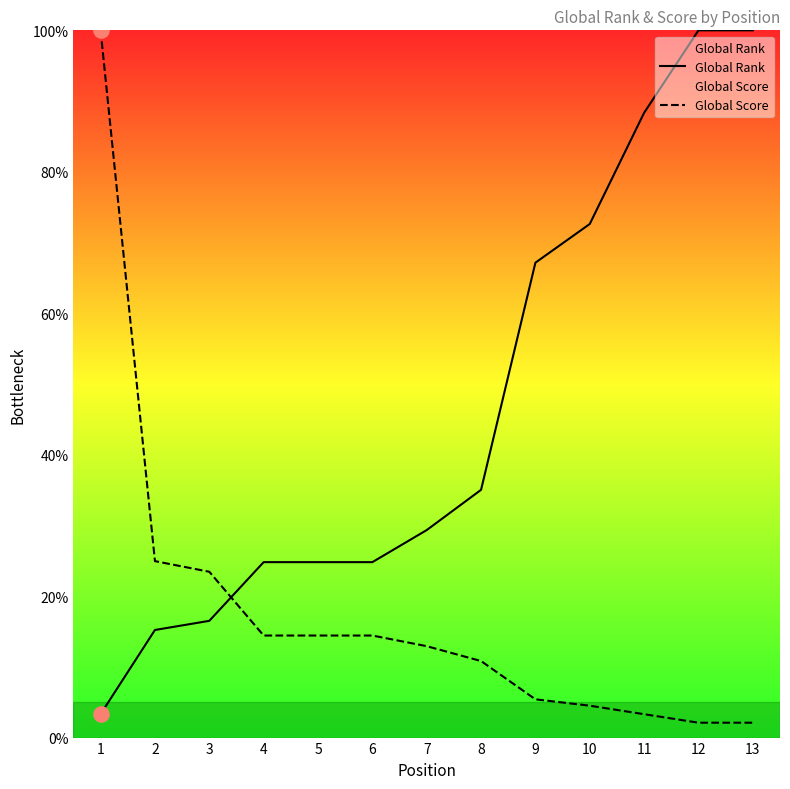

Which series reaches the maximum Y coordinate?

Global Rank